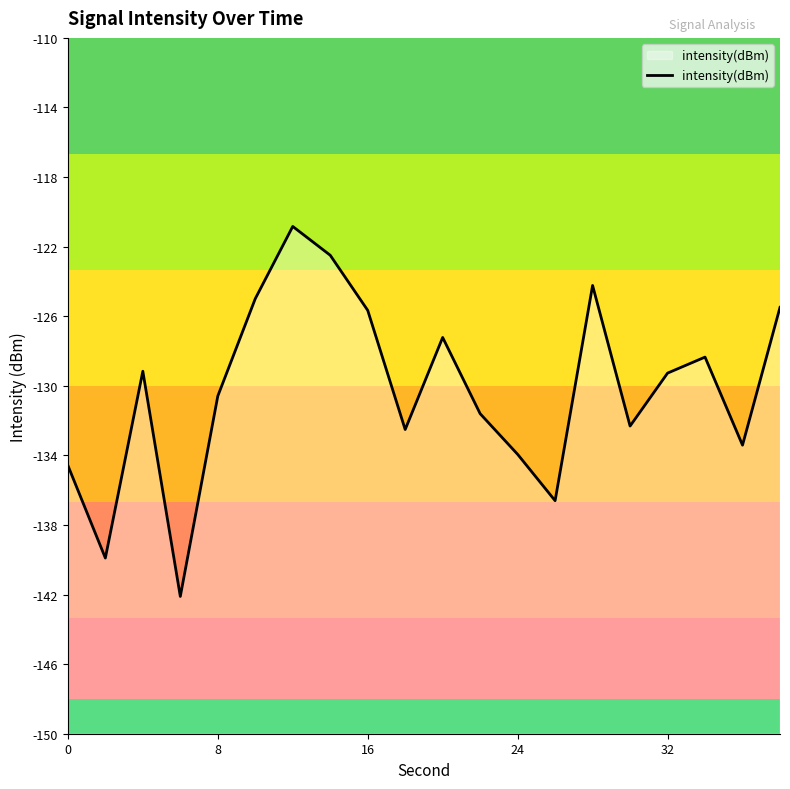

How many lines are shown in the chart?

1